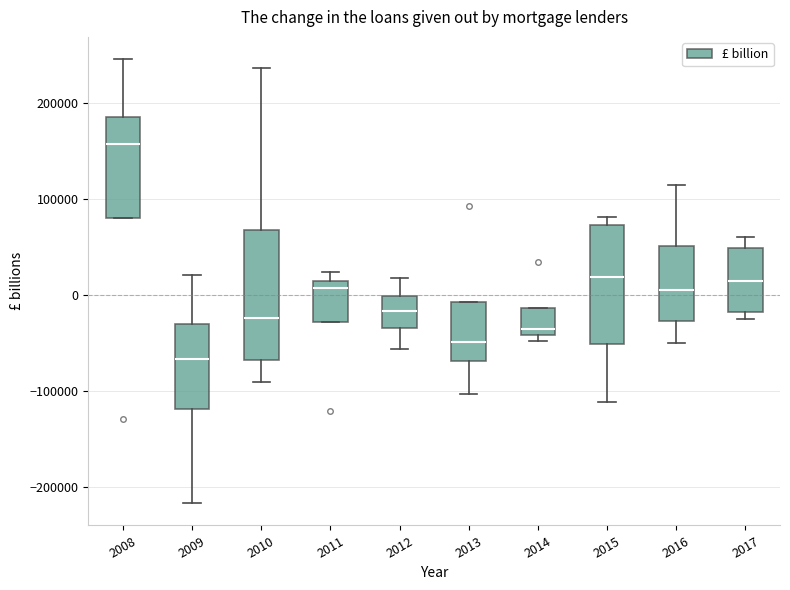

Which box is the tallest, from its lower edge to its upper edge?

2010